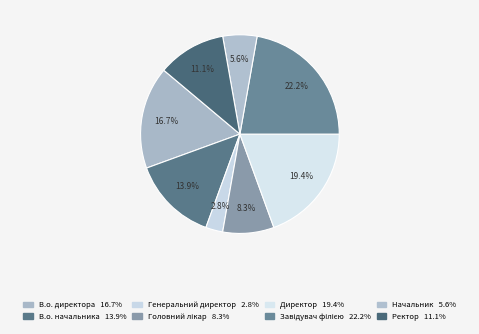

How many segments does this pie chart have?

8